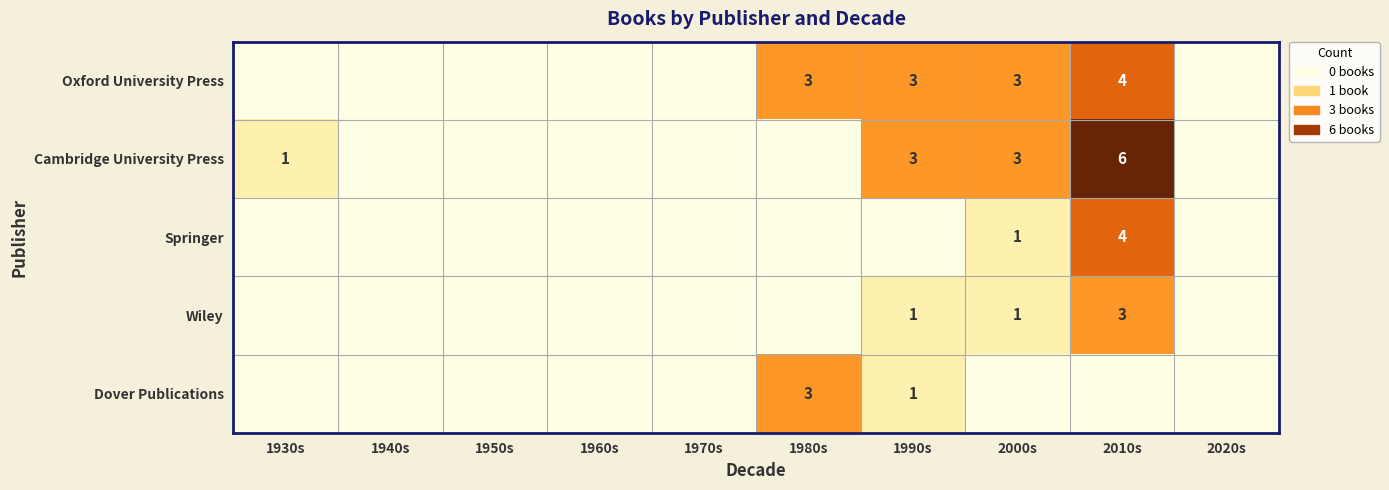

The Cambridge University Press series shows 1 at 1930s. True or false?

True